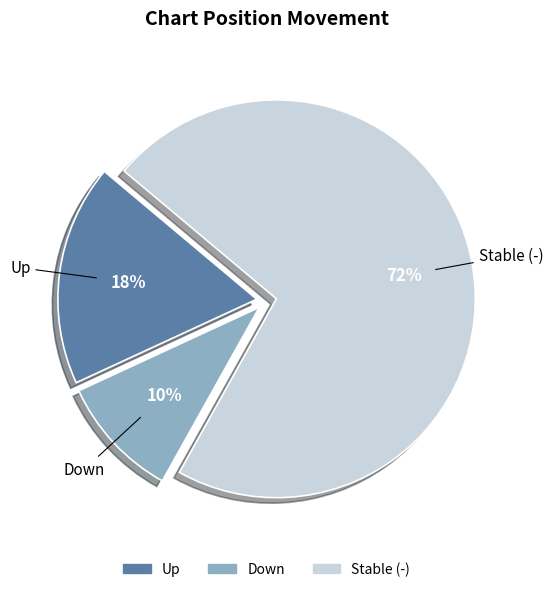

Is there a majority slice in this chart?

Yes